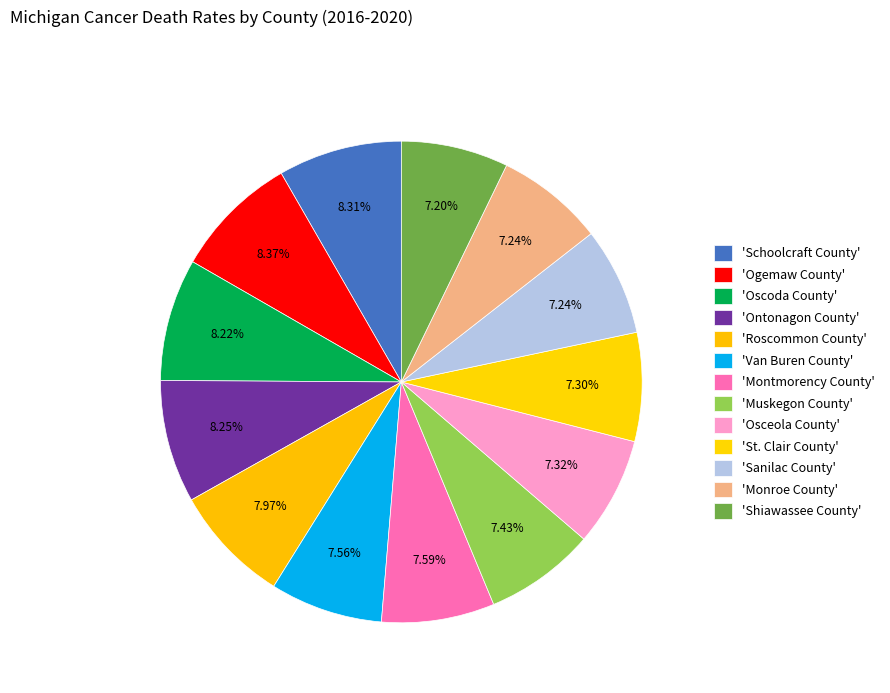

Does any single category account for the majority?

No